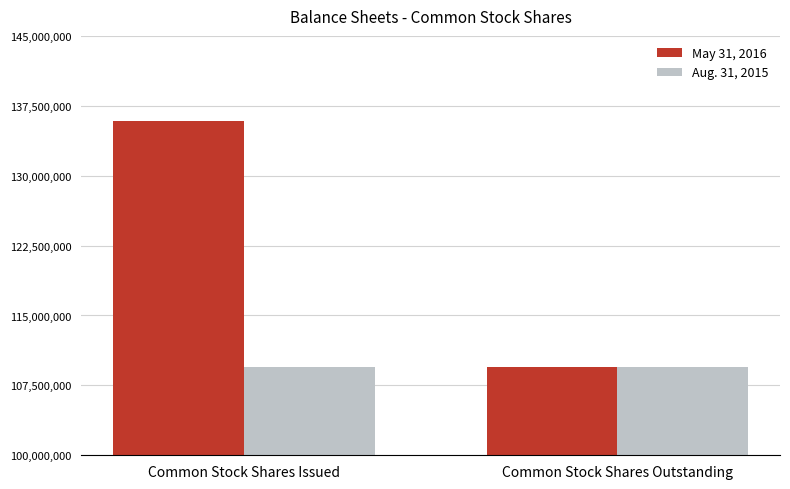

At which category is the sum across all series the highest?

Common Stock Shares Issued